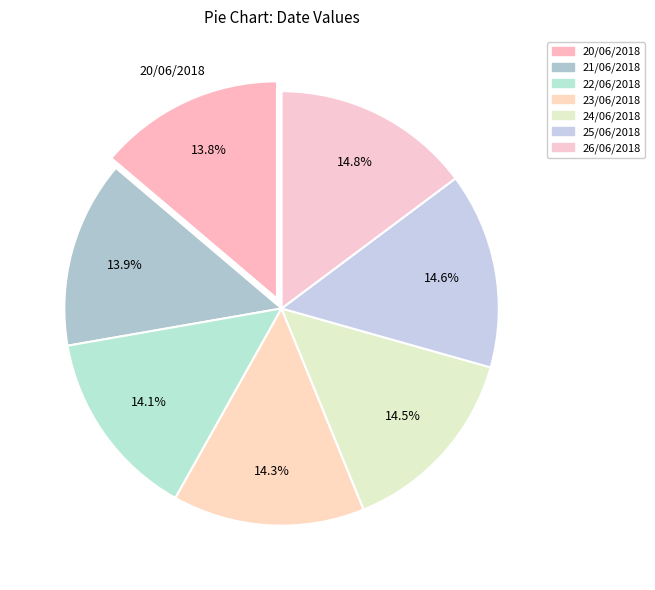

Does any single category account for the majority?

No